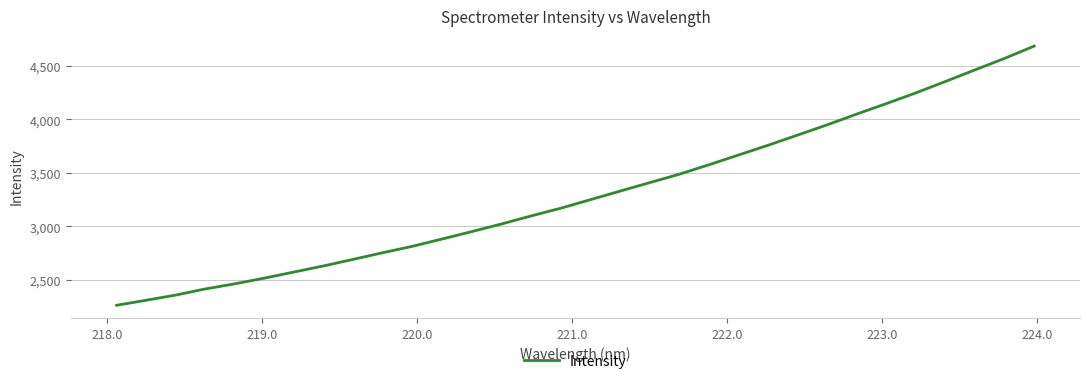

What is the difference between the maximum and minimum values?

2424.7